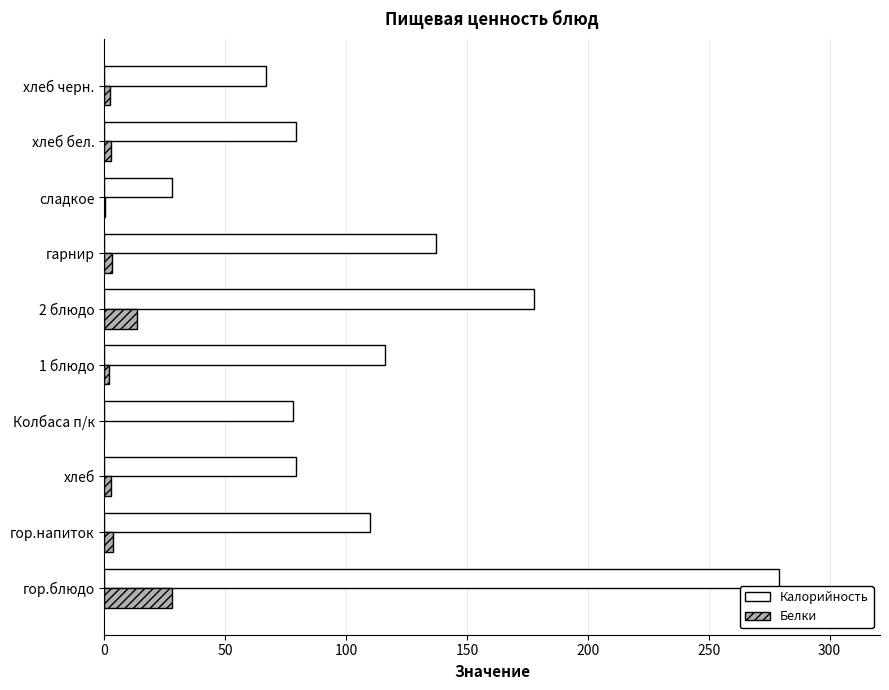

Is the value of Белки at сладкое greater than the value of Калорийность at хлеб бел.?

No